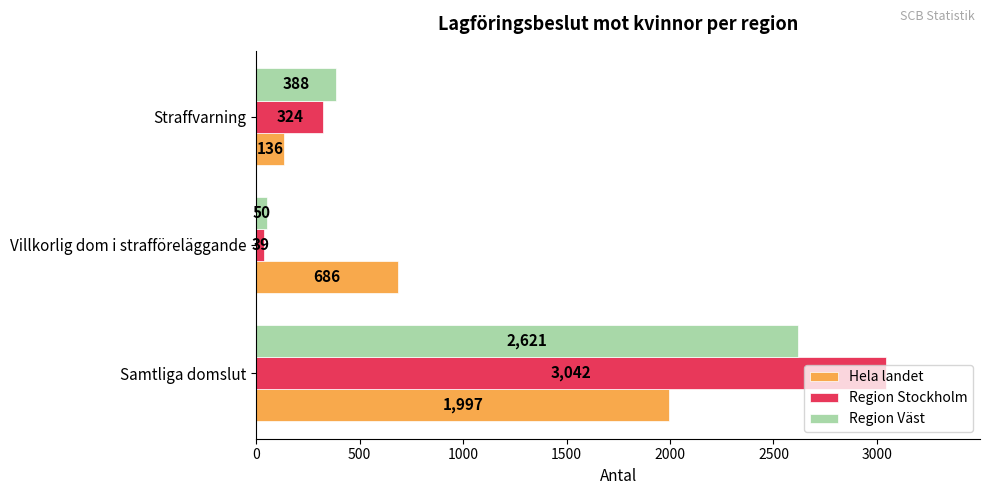

How many Hela landet values are between 136 and 1997?

3